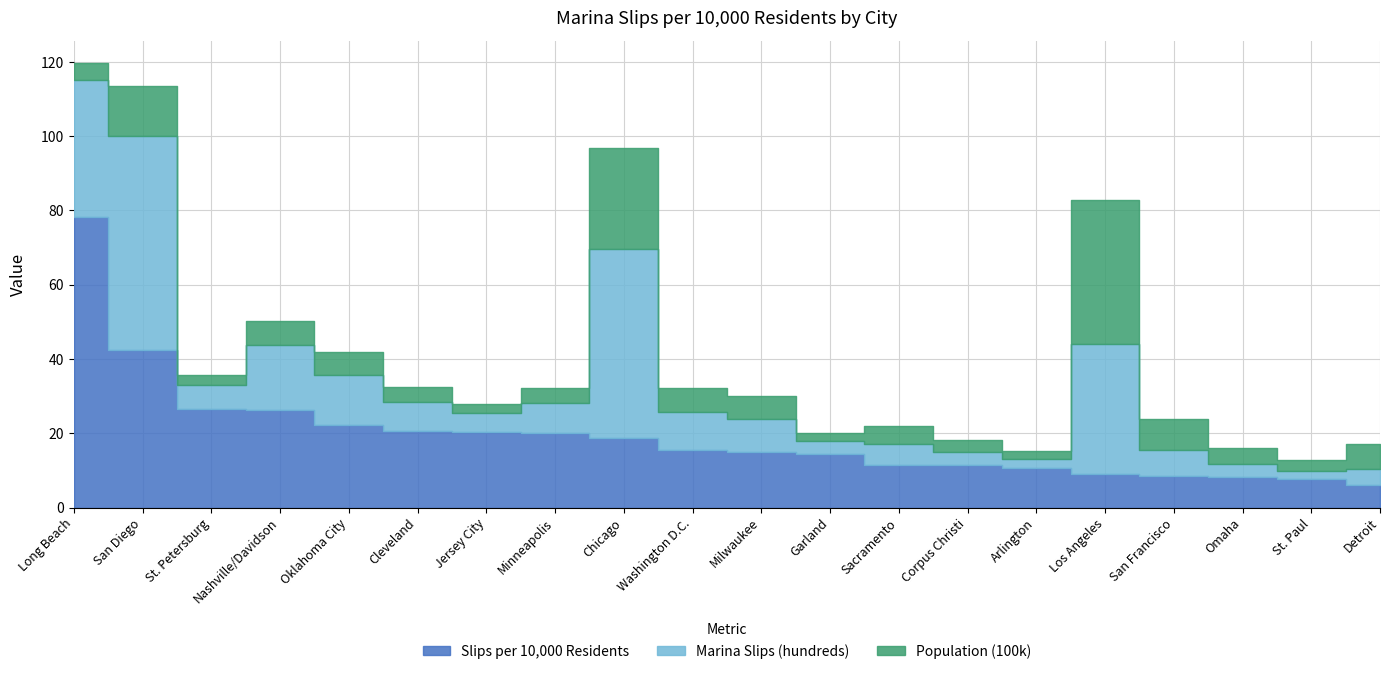

List the labels in order of Slips per 10,000 Residents value, smallest first.

Detroit, St. Paul, Omaha, San Francisco, Los Angeles, Arlington, Corpus Christi, Sacramento, Garland, Milwaukee, Washington D.C., Chicago, Minneapolis, Jersey City, Cleveland, Oklahoma City, Nashville/Davidson, St. Petersburg, San Diego, Long Beach